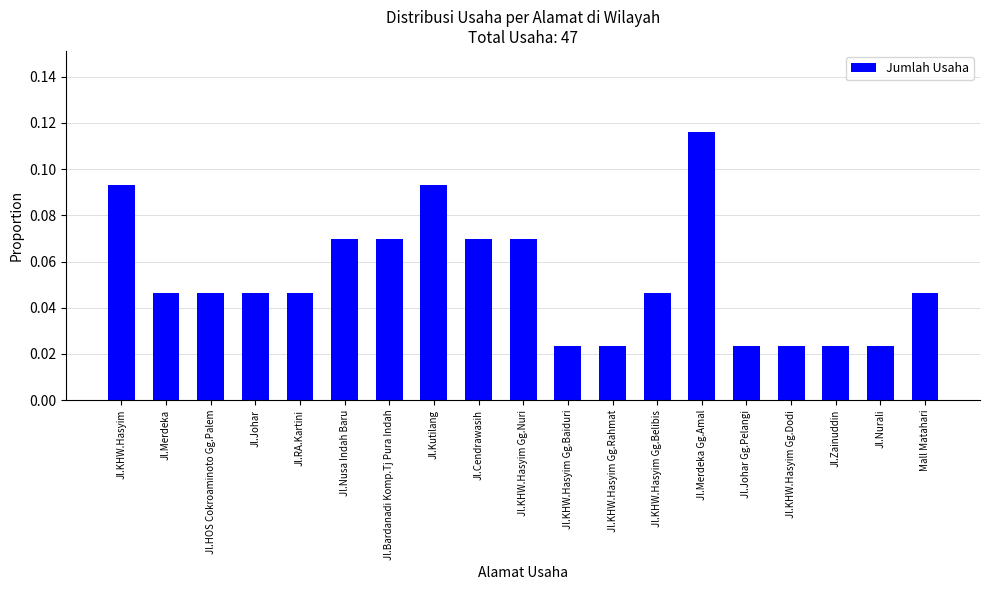

At which category does the chart reach its peak across all series?

Jl.Merdeka Gg.Amal